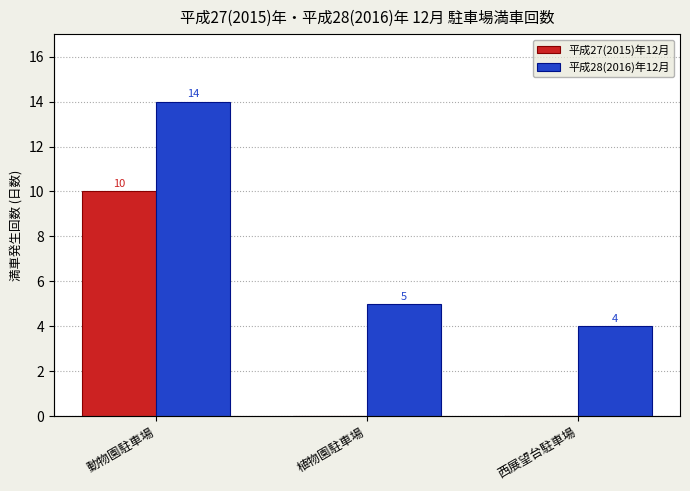

The 平成28(2016)年12月 series shows 5 at 植物園駐車場. True or false?

True